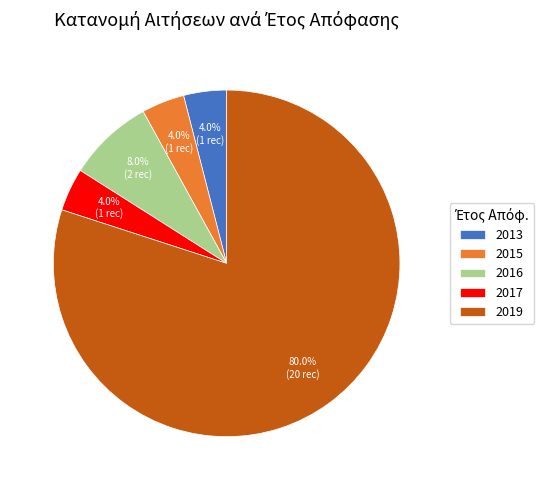

Is the sum of 2015 and 2013 greater than half?

No